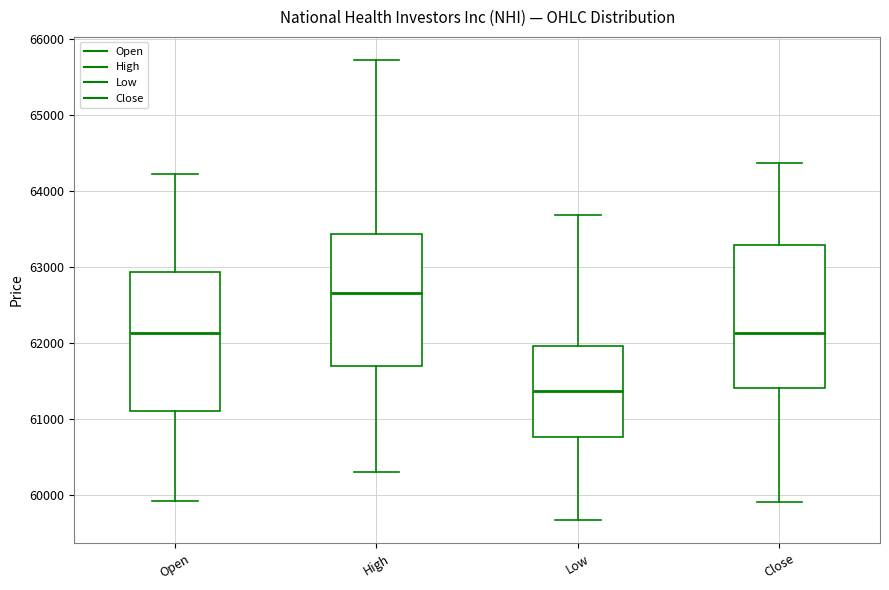

Where does the upper whisker of the box for Low end on the y-axis? The values are not printed on the chart, so give them approximately, as read against the axis.

63700